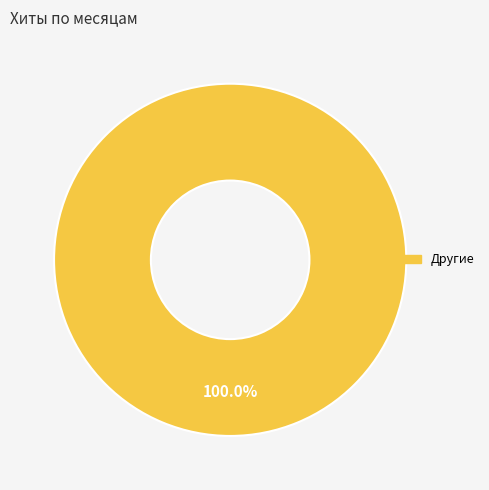

Does any single category account for the majority?

Yes